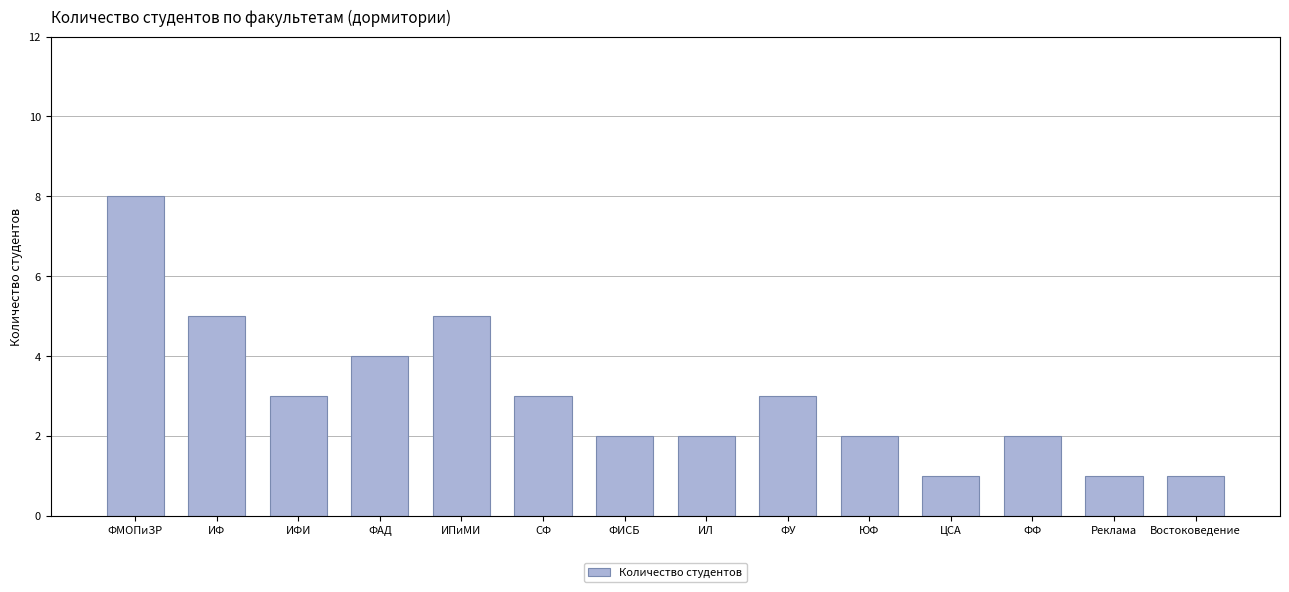

What is the sum of all values?

42